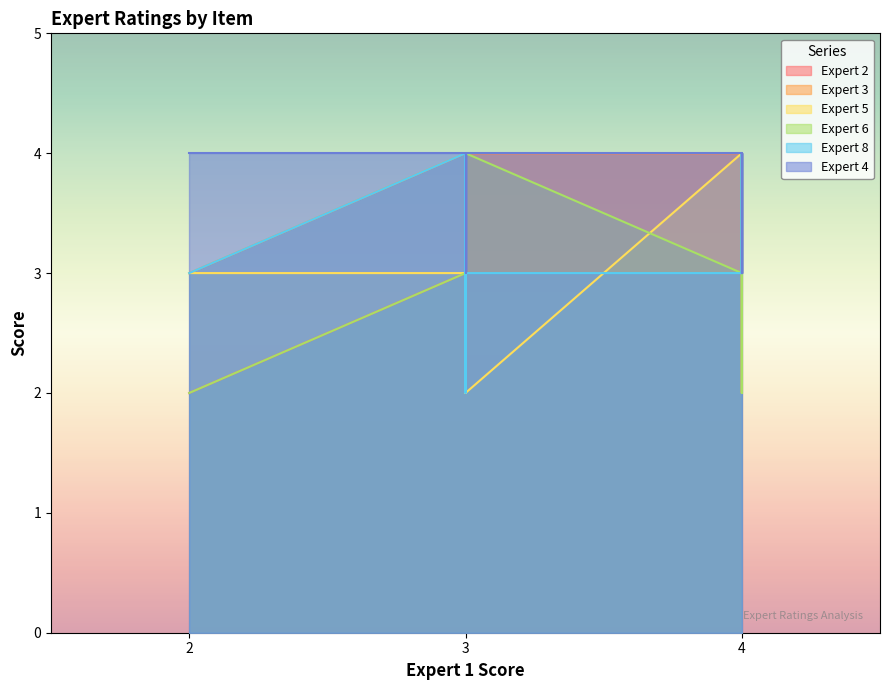

What is the difference between the maximum and minimum values in the Expert 3 series?

2